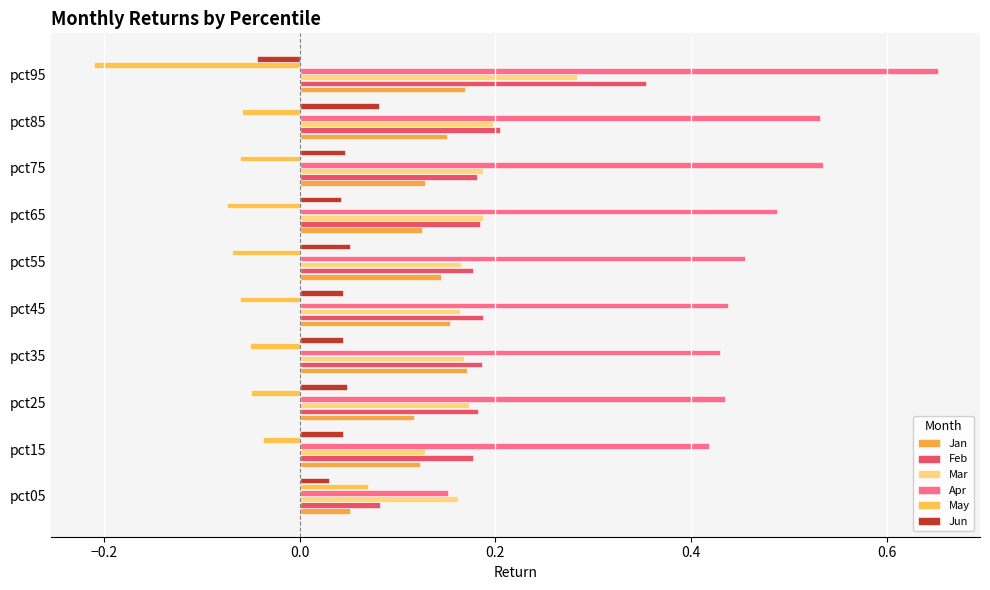

At which category is the sum across all series the highest?

pct95